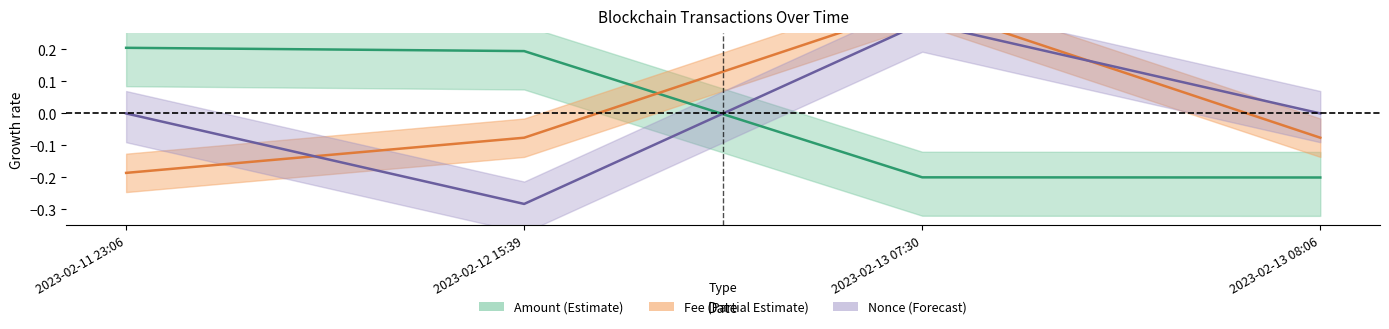

Reading right to left, extract all data points from this chart.

Amount: 2023-02-13 08:06=-0.2	2023-02-13 07:30=-0.2	2023-02-12 15:39=0.2	2023-02-11 23:06=0.2
Fee: 2023-02-13 08:06=-0.1	2023-02-13 07:30=0.3	2023-02-12 15:39=-0.1	2023-02-11 23:06=-0.2
Nonce: 2023-02-13 08:06=0.0	2023-02-13 07:30=0.3	2023-02-12 15:39=-0.3	2023-02-11 23:06=0.0